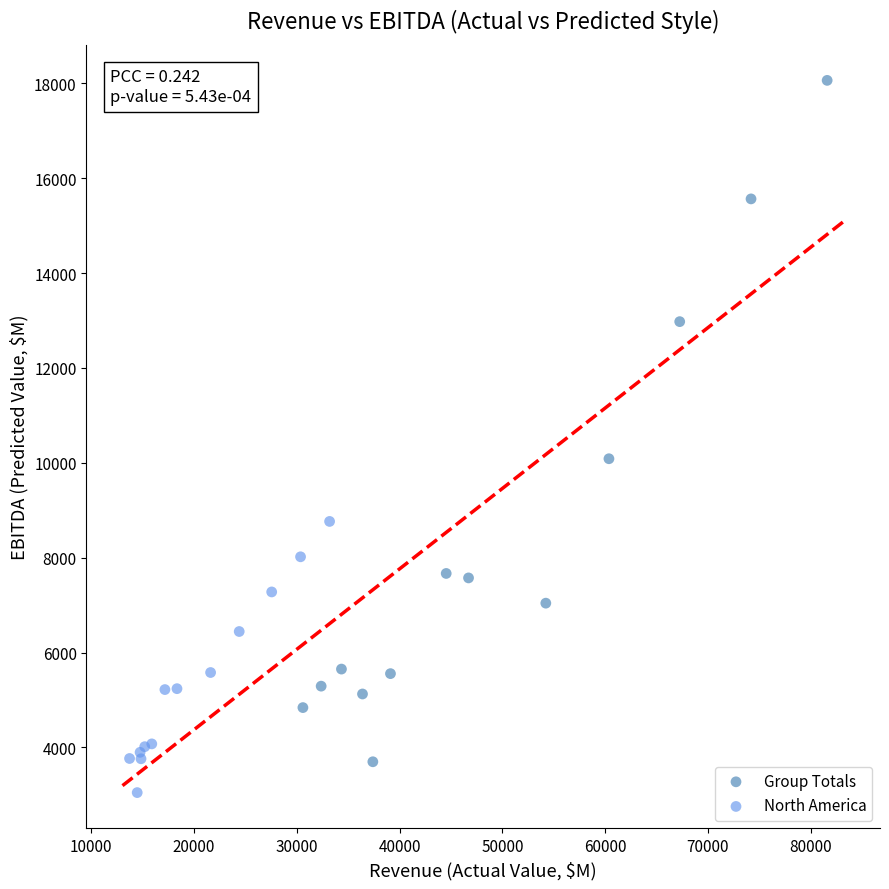

Which series has the largest Y range (max minus min)?

Group Totals